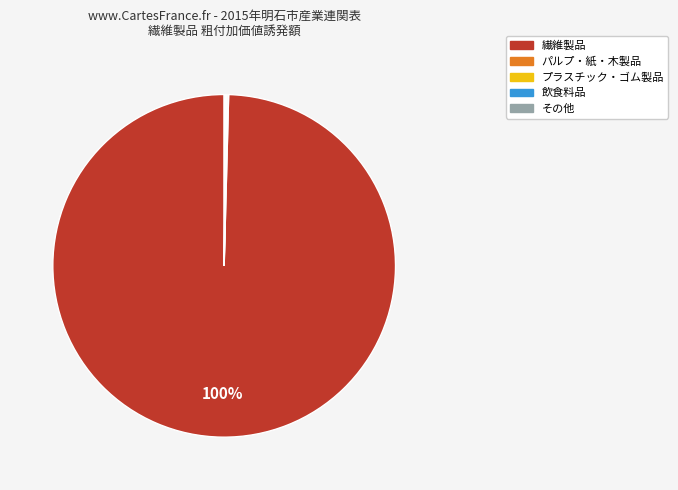

Is there a majority slice in this chart?

Yes